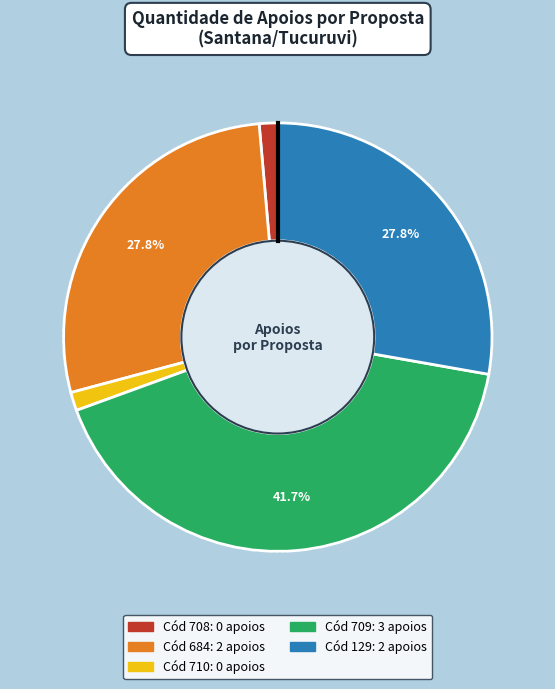

To the nearest percent, what portion does 129 represent?

29%